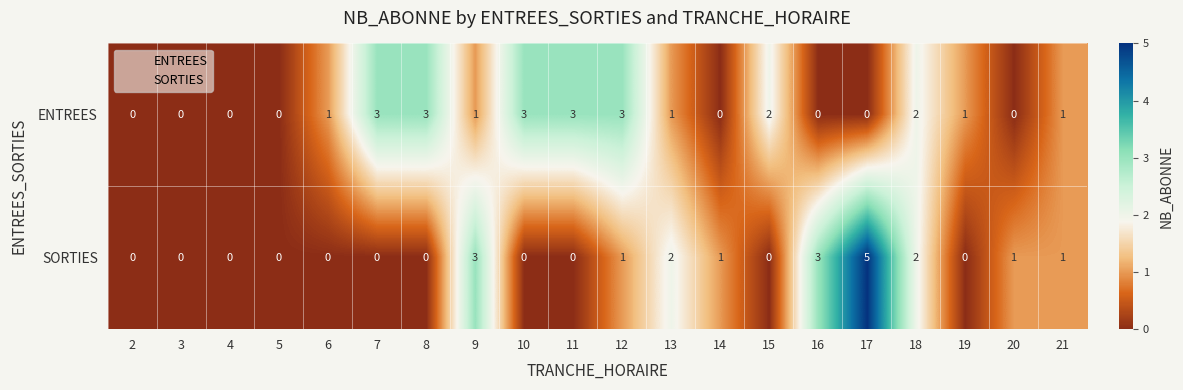

How many series are shown in this chart?

2